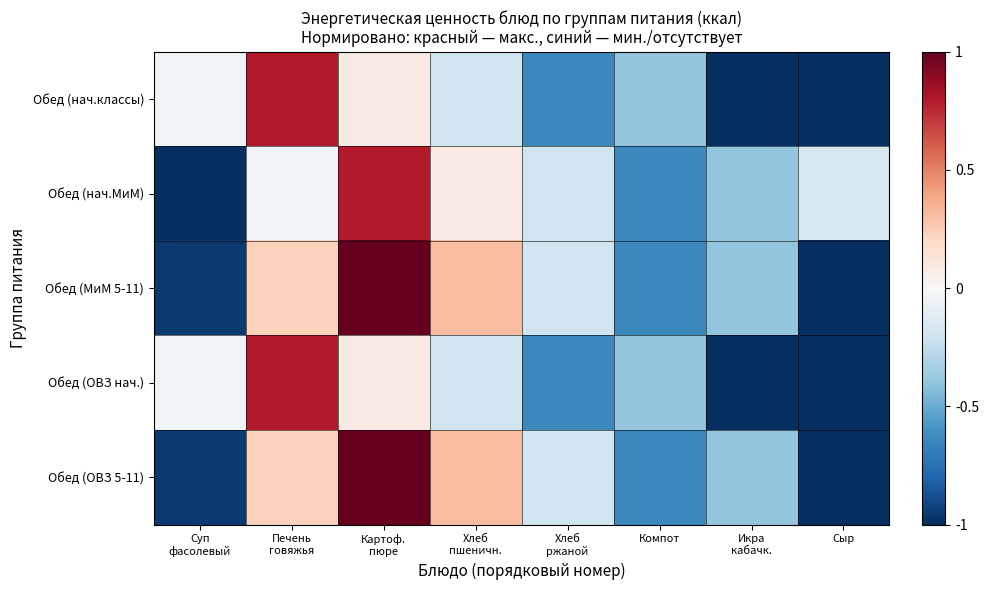

What is the maximum value shown in the chart?

1.0